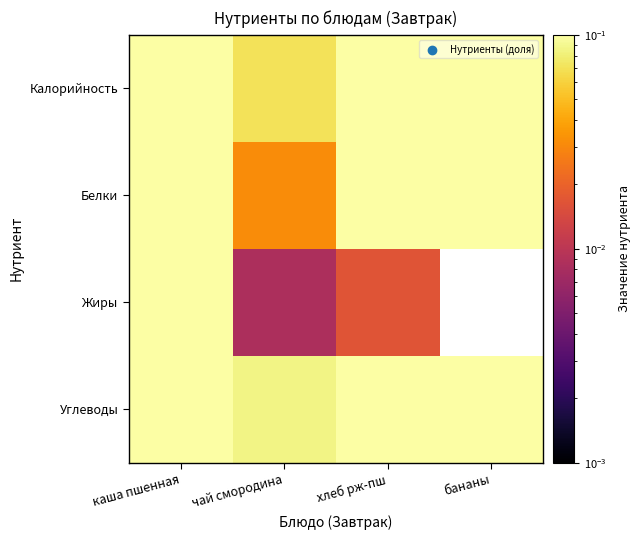

What is the spread (max minus min) of values at хлеб рж-пш?

0.2